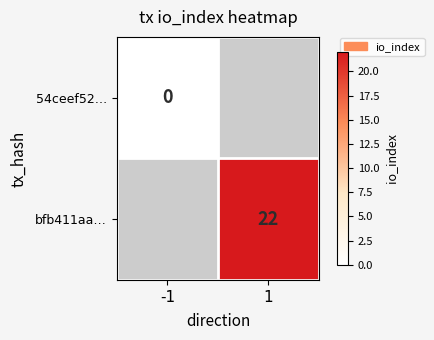

Which has a higher value, -1 or 1?

1